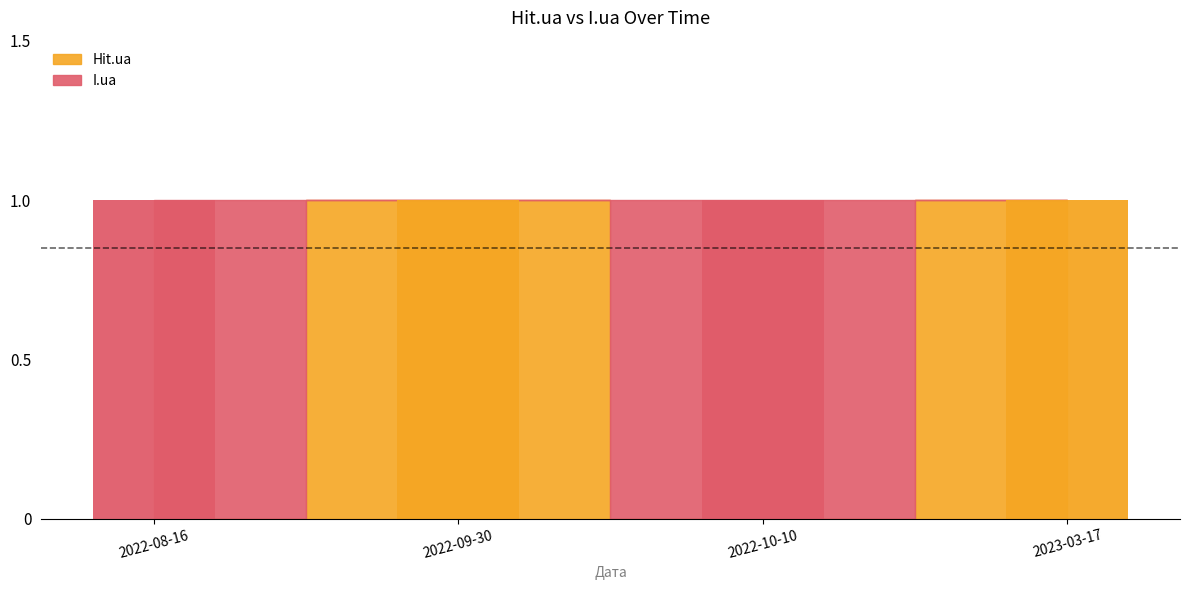

Is it true that Hit.ua equals 0 at 2023-03-17?

False